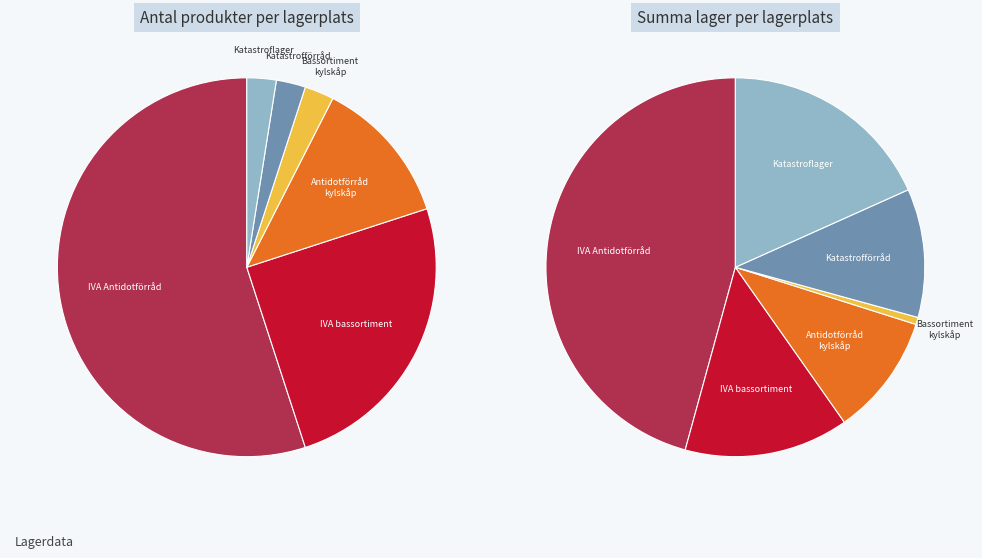

How many slices are in this pie chart?

6